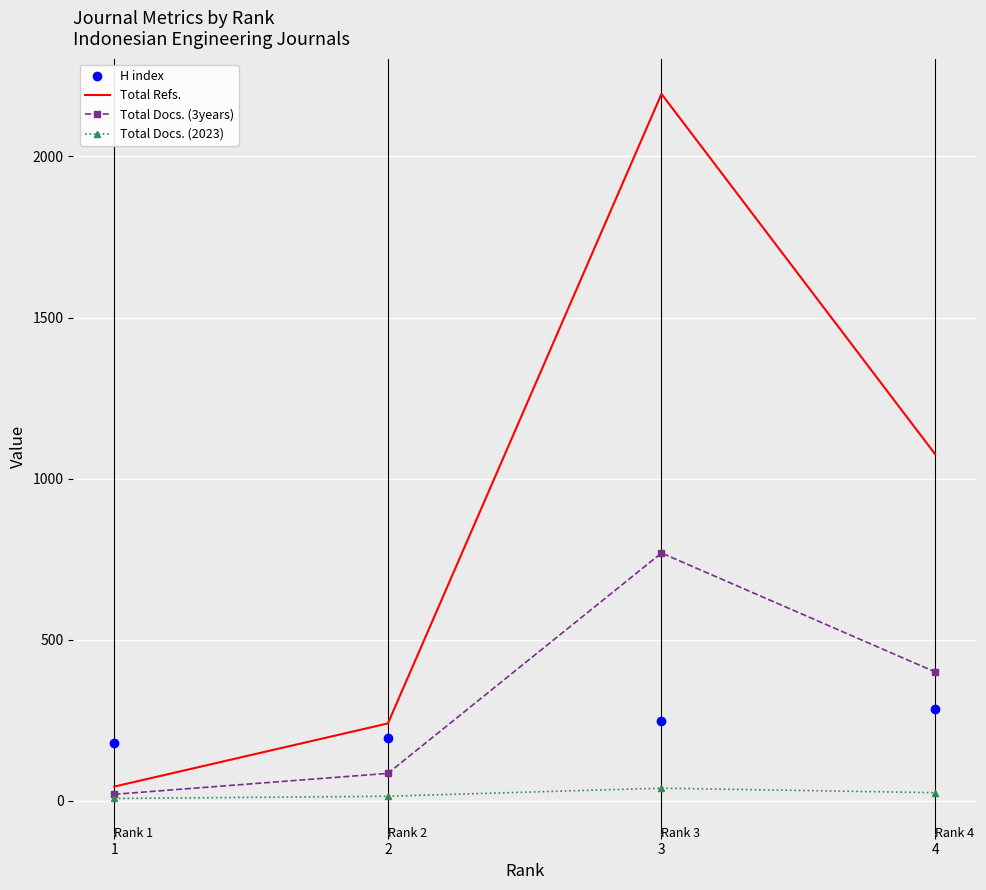

Between 2 and 3, which series saw the biggest shift?

Total Refs.